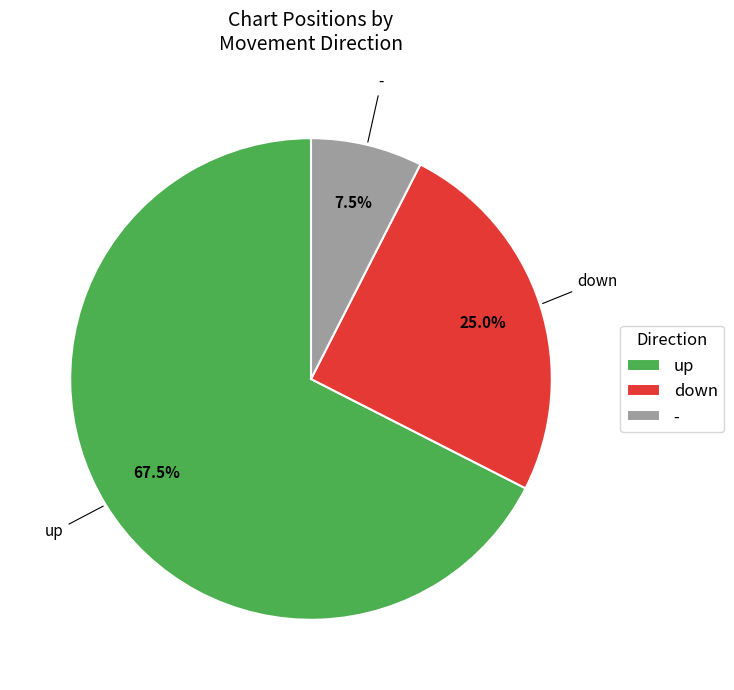

Which slice is the smallest?

-